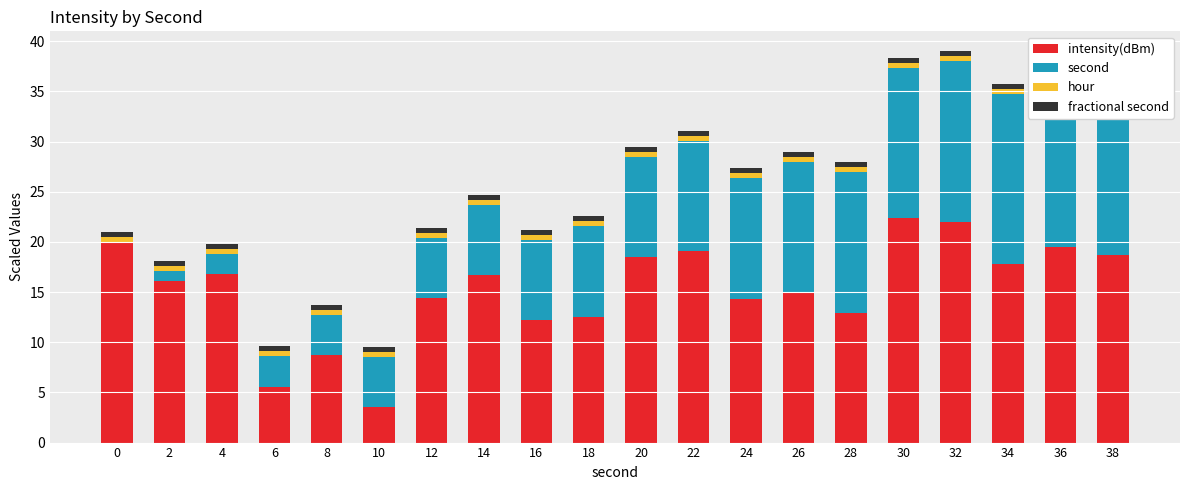

At which category is the sum across all series the highest?

32